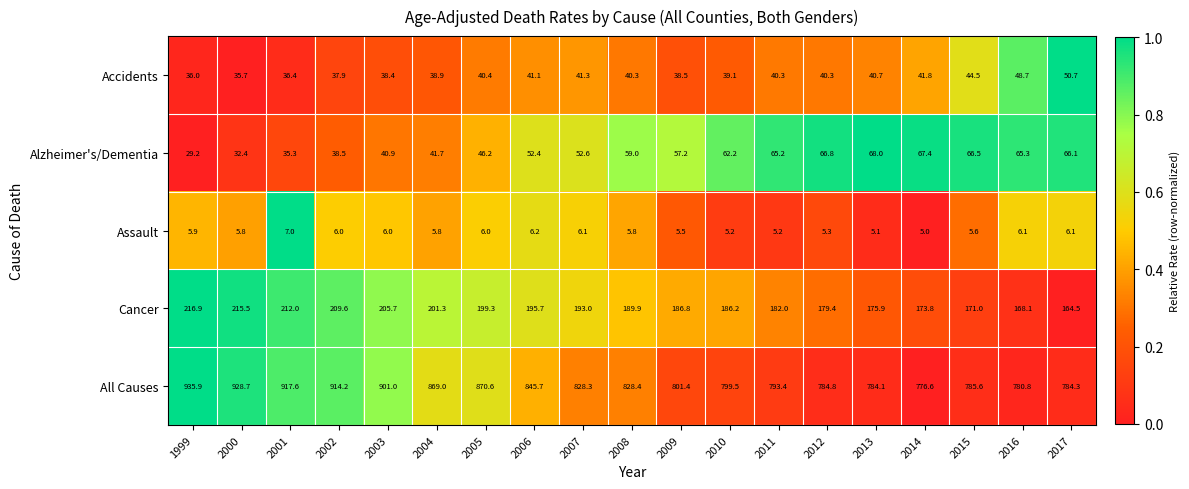

At which category is the sum across all series the highest?

1999